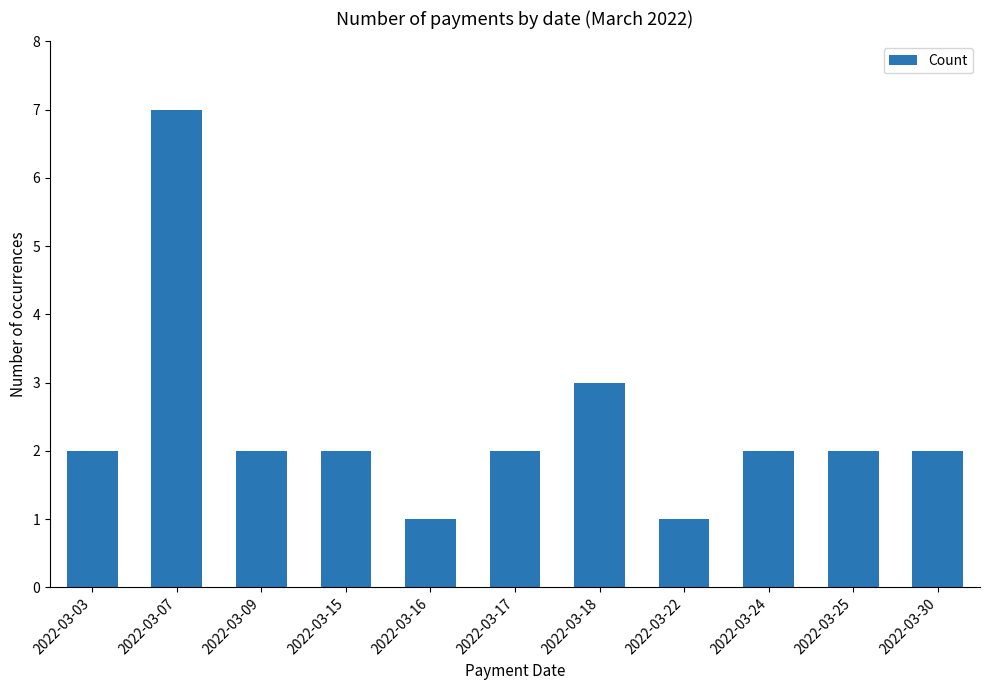

Which has a higher value, 2022-03-18 or 2022-03-25?

2022-03-18